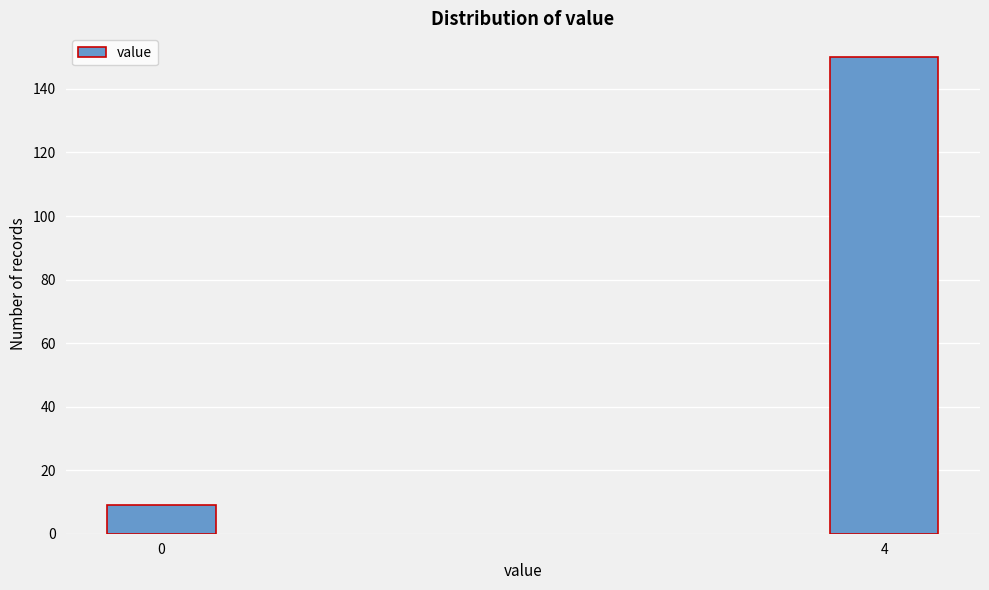

Reading left to right, transcribe all the data shown in this chart.

9	150